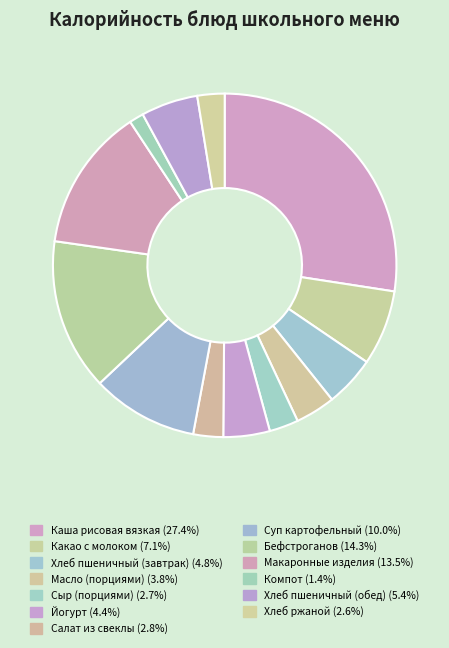

How many slices are in this pie chart?

13